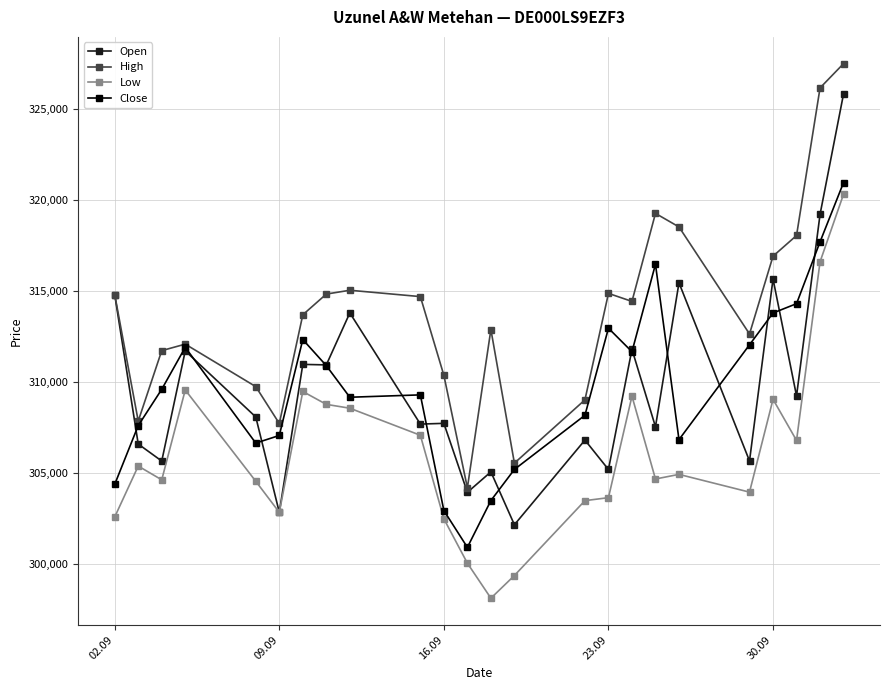

True or false: Low has more than 2 interior local peaks.

True